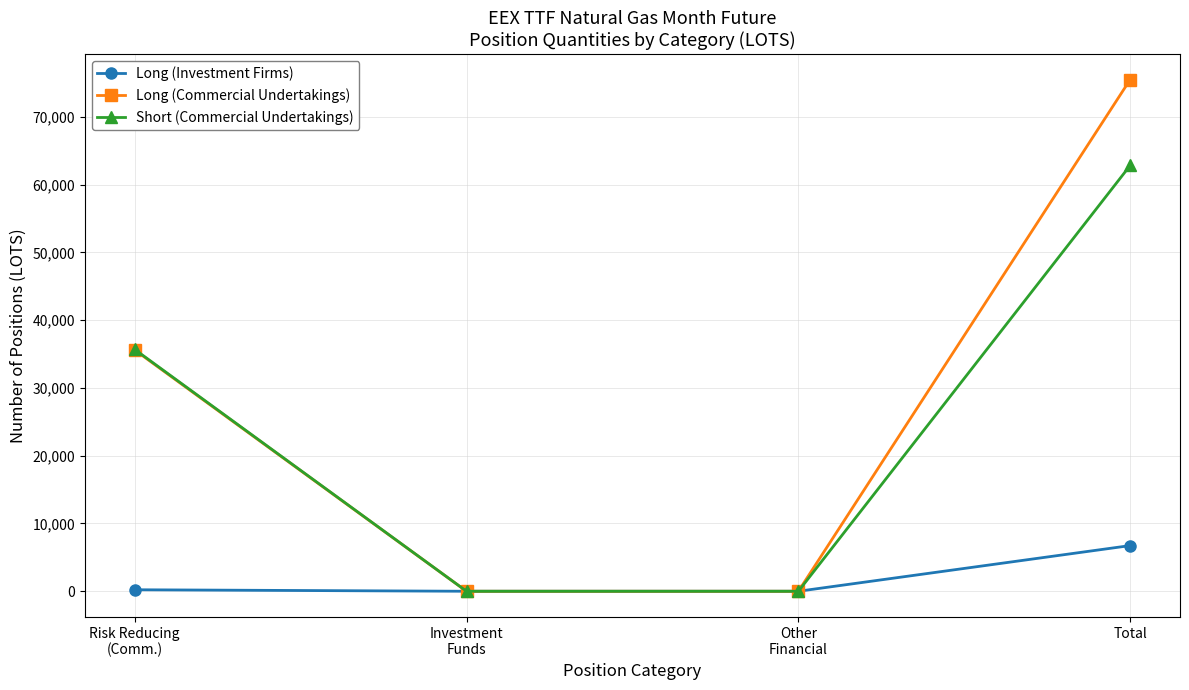

Which series has the largest total across all categories?

Long (Commercial Undertakings)